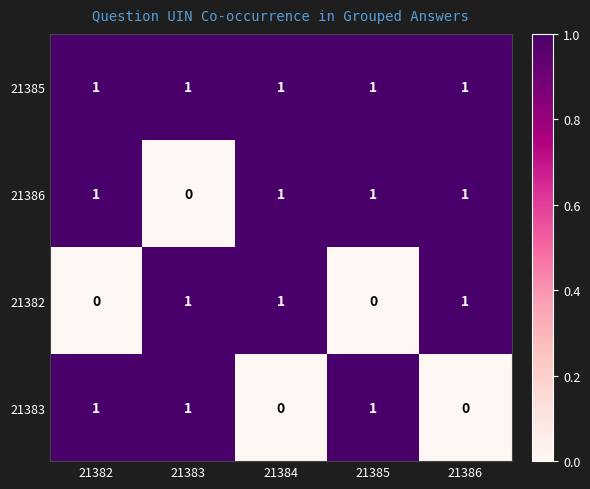

At how many categories does at least one series exceed 0?

5